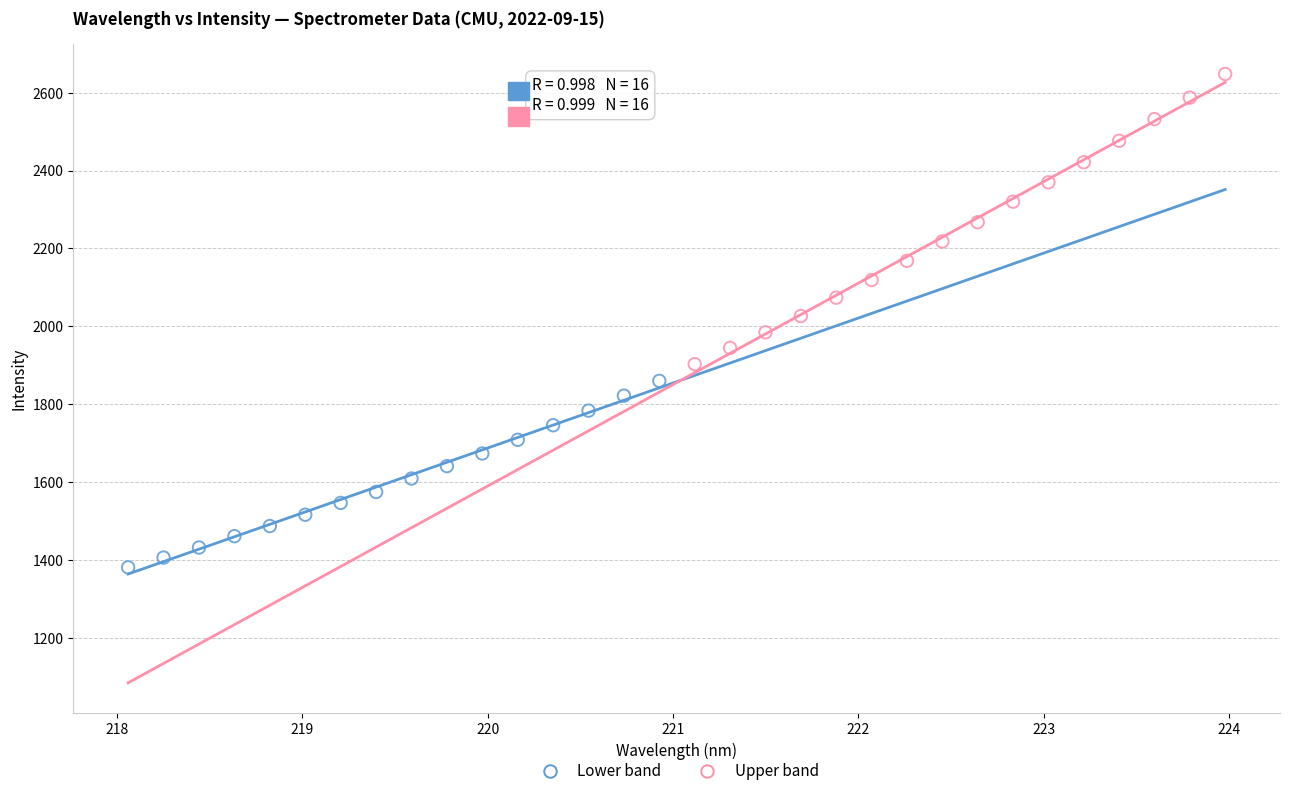

Which series reaches the maximum Y coordinate?

Upper band